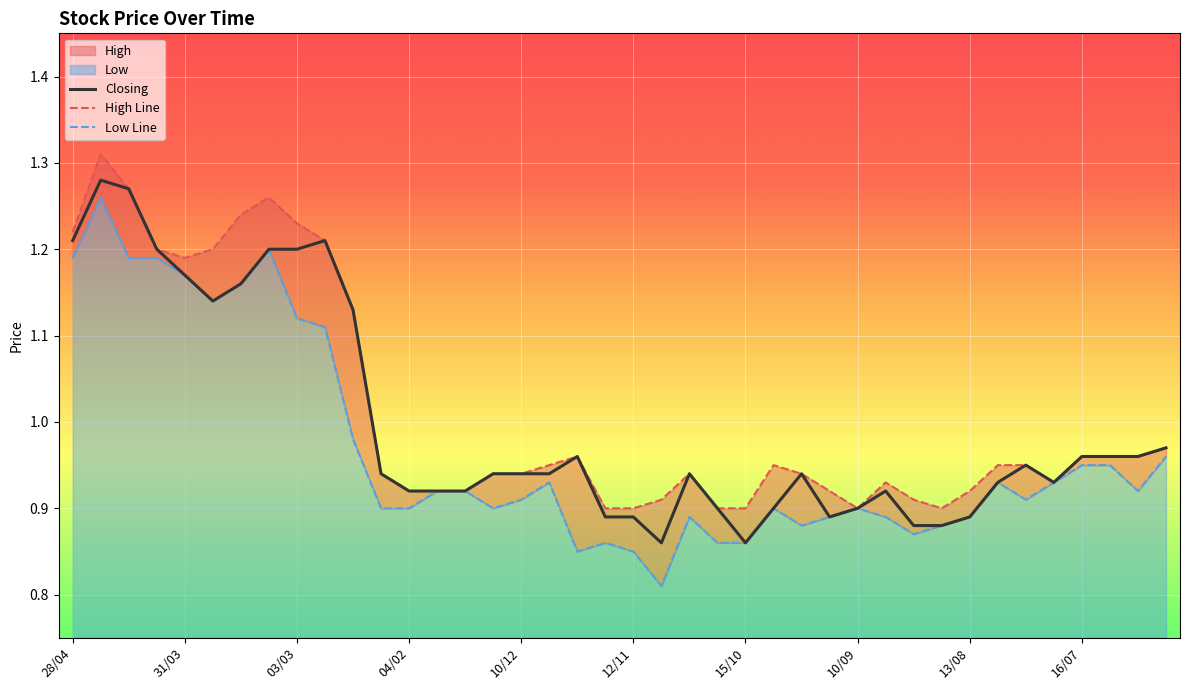

What is the label of the 26th point from the left?

25